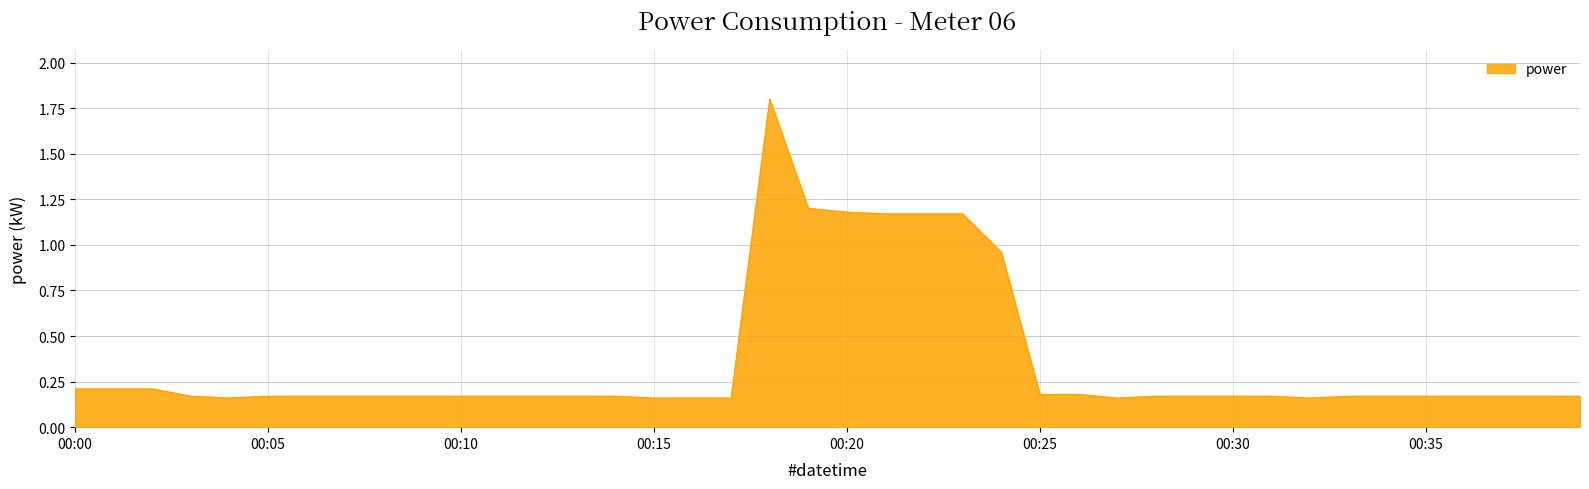

What is the maximum value shown in the chart?

1.8